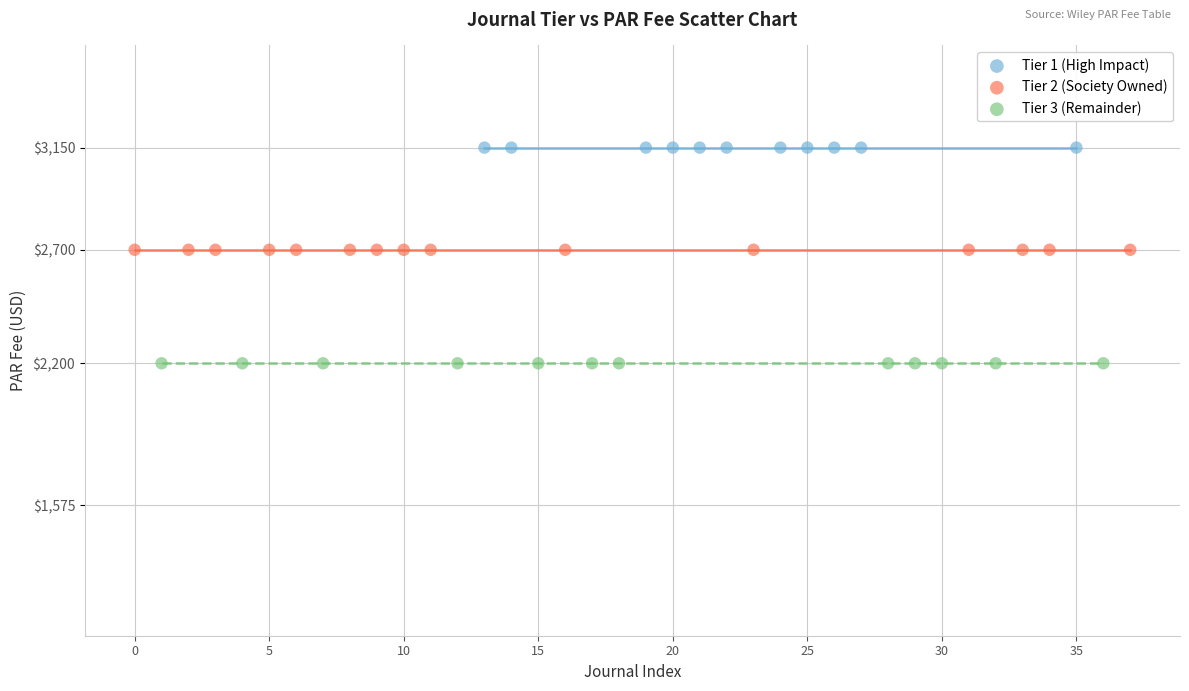

Which series reaches the minimum Y coordinate?

Tier 3 (Remainder)